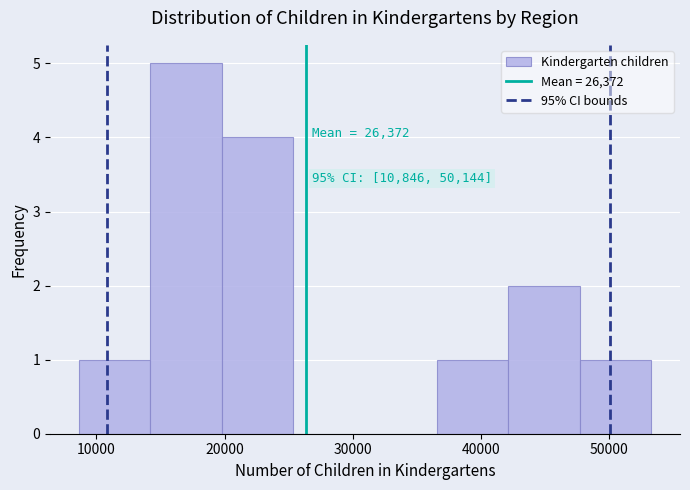

Over which range of the x-axis is the bar tallest?

14000 to 20000